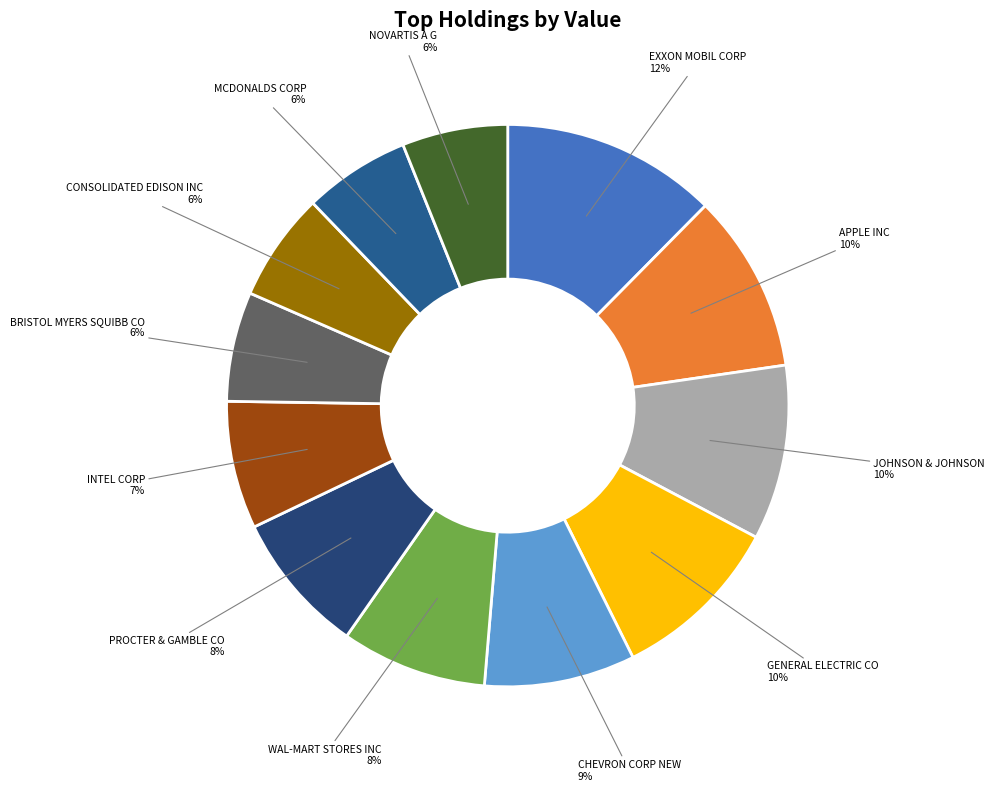

To the nearest percent, what percentage of the pie is PROCTER & GAMBLE CO?

8%